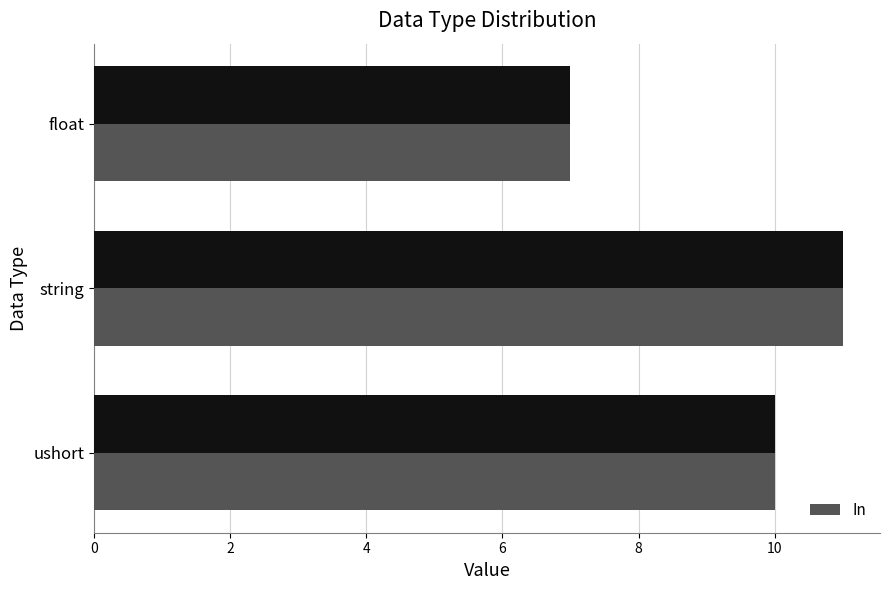

Which category has the lowest value in the In series?

float